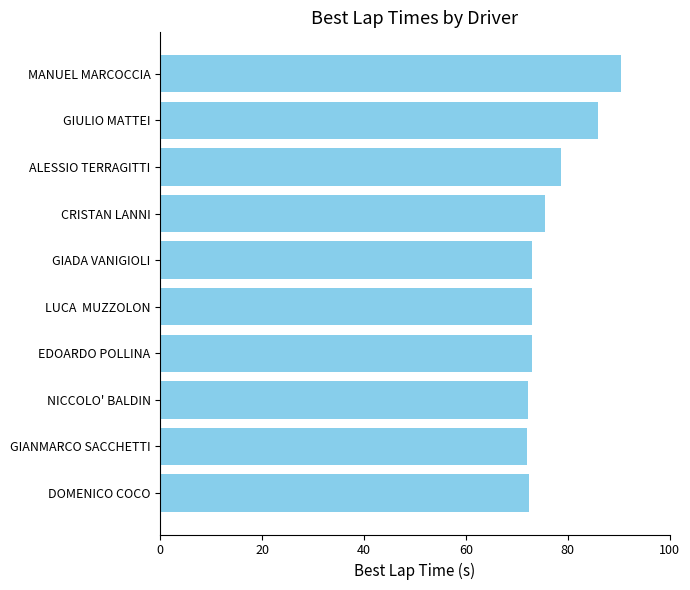

What is the difference between the second highest and minimum values?

14.0